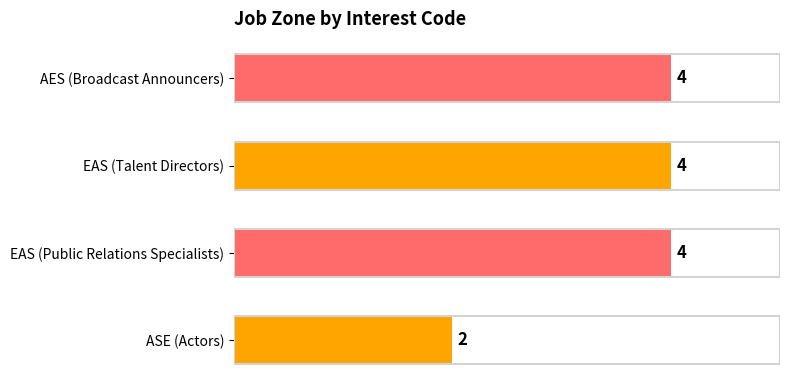

What is the average value?

4